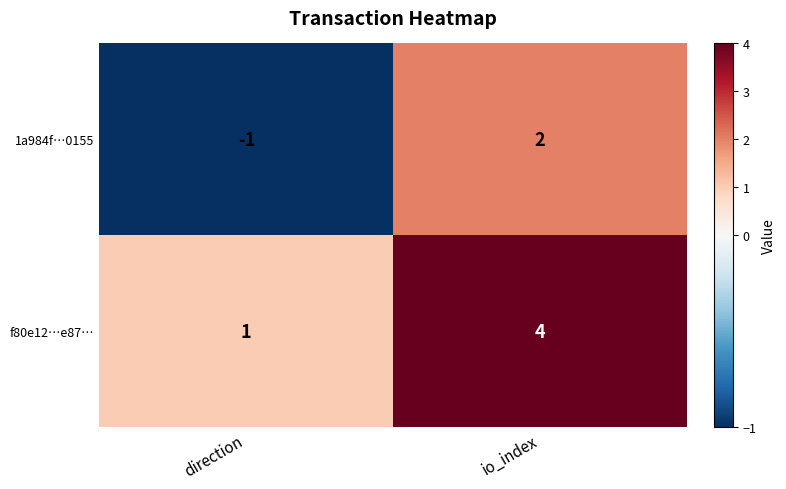

What is the difference between the maximum and minimum values in the 1a984f…0155 series?

3